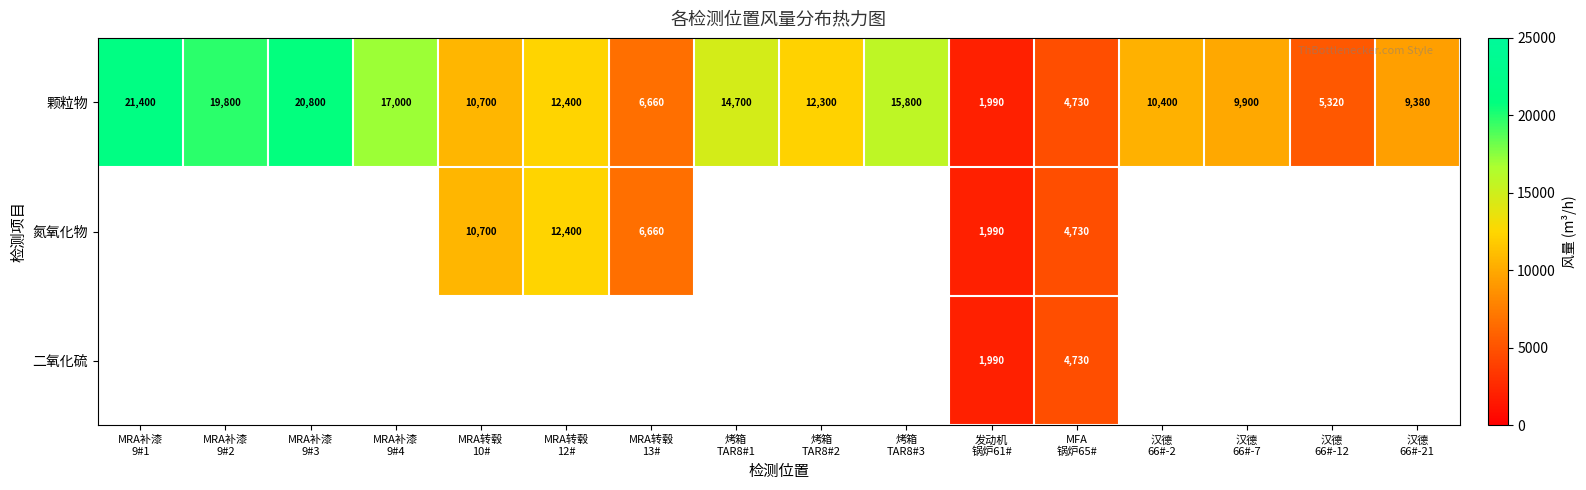

What is the sum of all 颗粒物 values?

193280